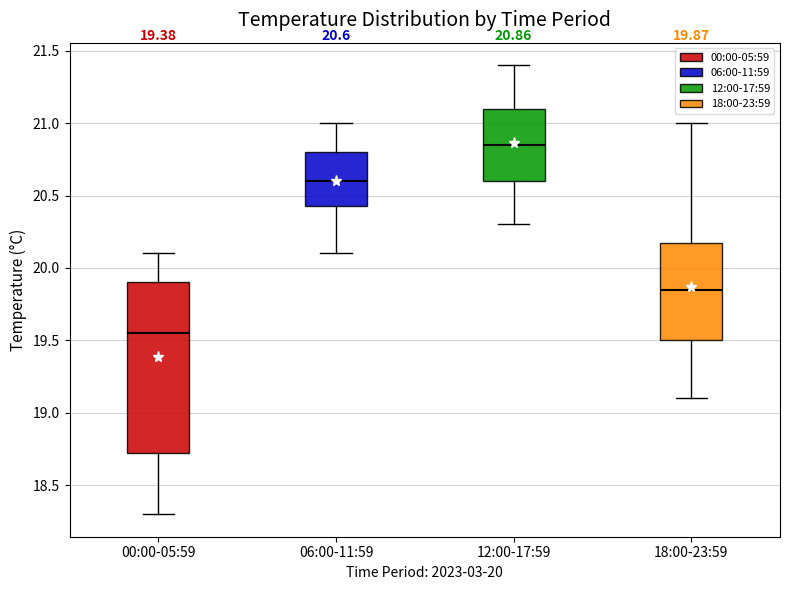

Which box's median line is the highest?

12:00-17:59